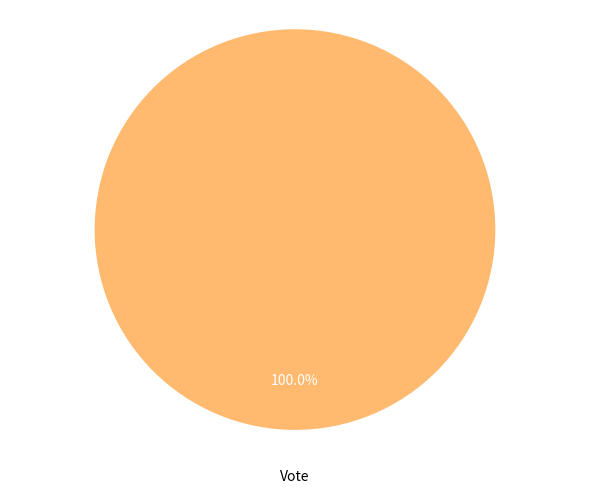

Rank the categories by value from lowest to highest.

Vote